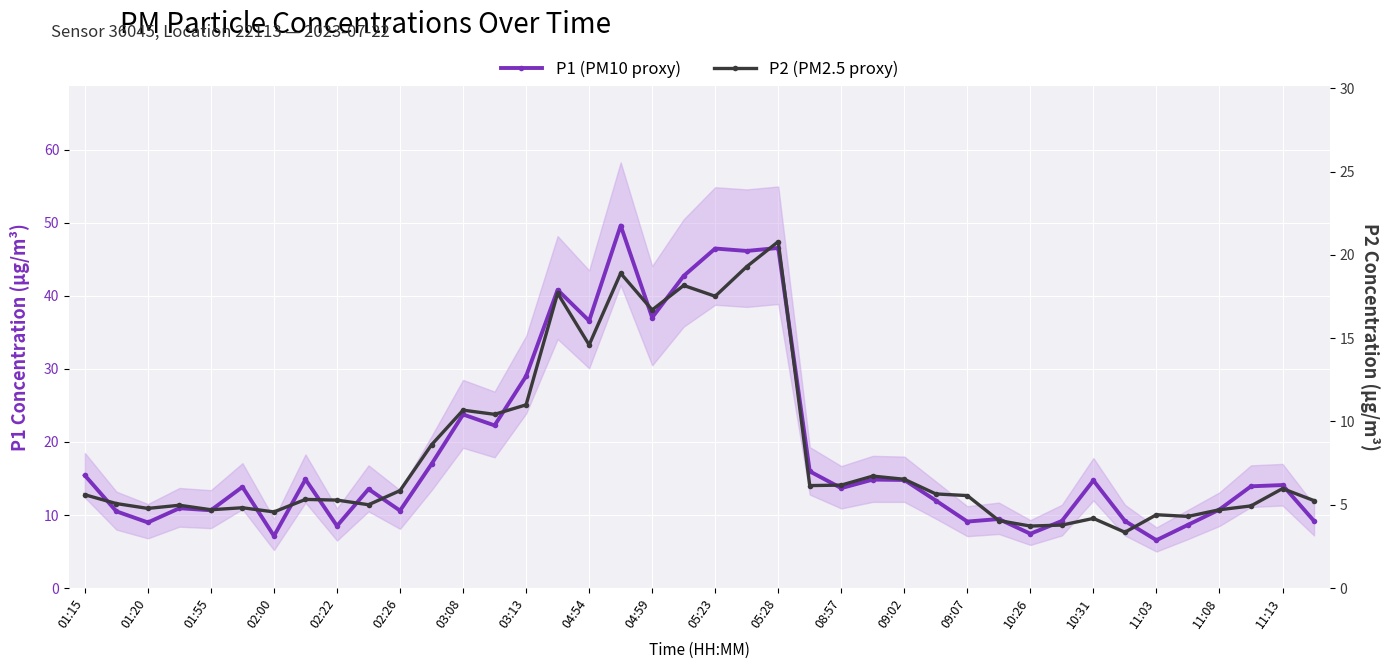

True or false: P1 (PM10 proxy) and P2 (PM2.5 proxy) cross at least once.

False